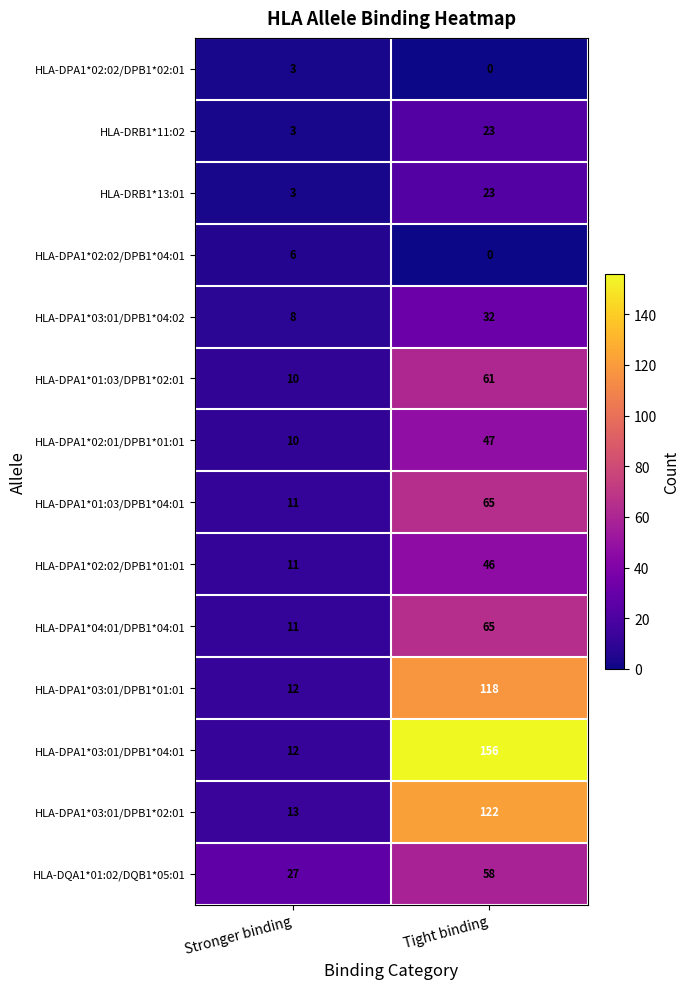

Which category has the highest value across all series?

Tight binding